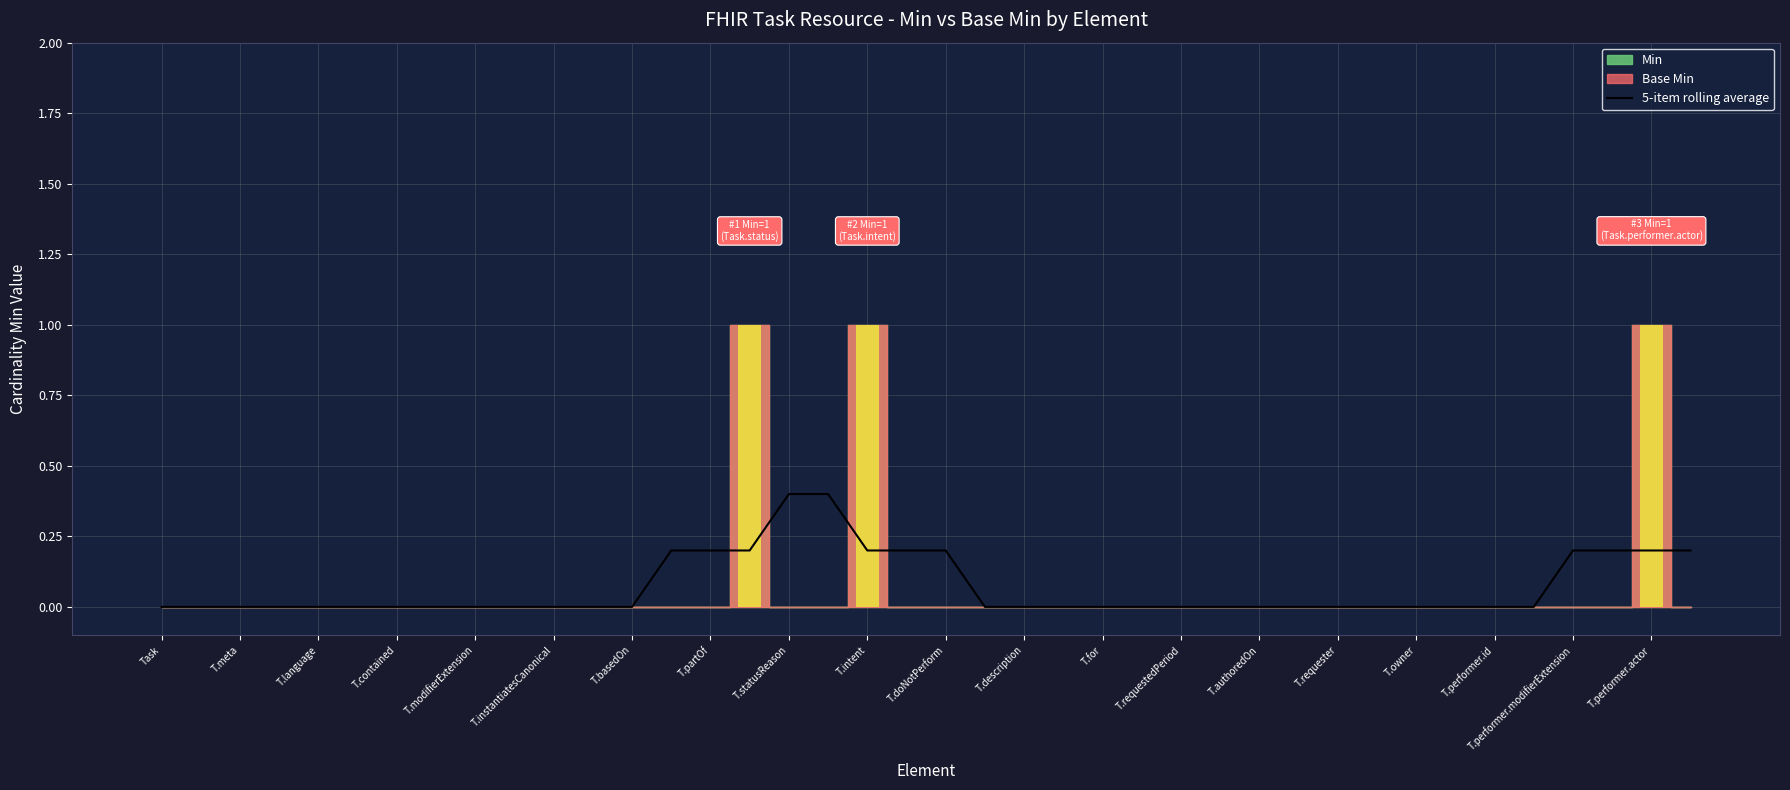

What is the label of the 28th bar from the right?

T.basedOn